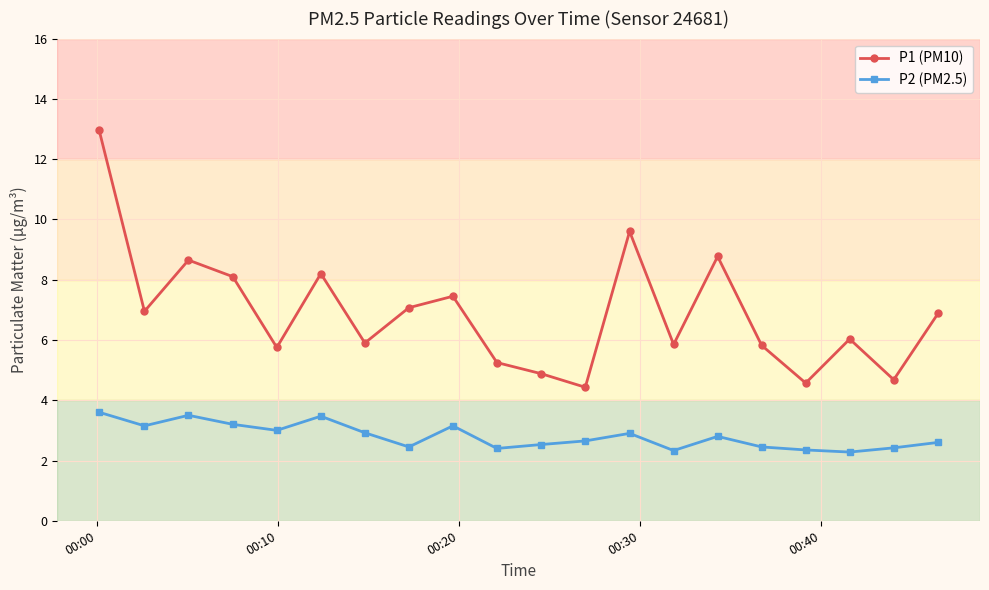

How many interior local peaks does the P1 (PM10) series have?

6